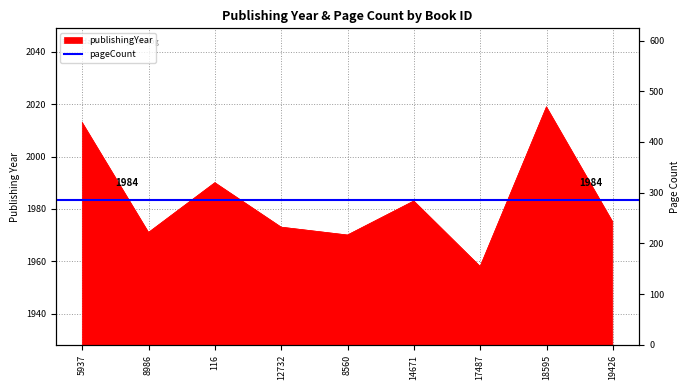

Which has a higher value, 8560 or 8986?

8986